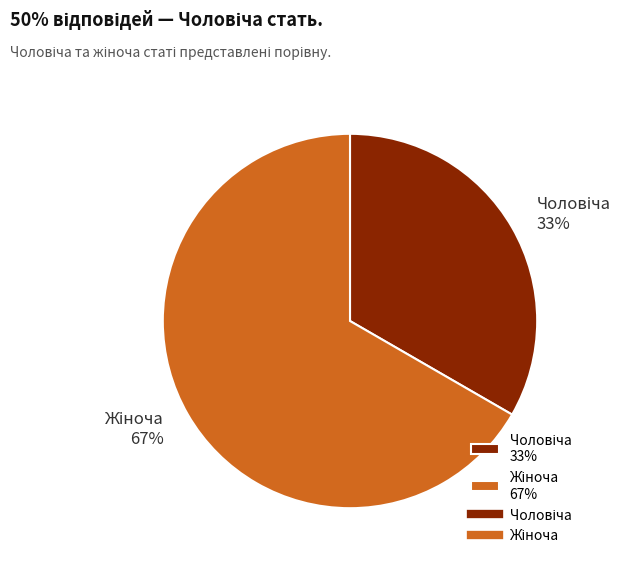

To the nearest percent, what is the average slice percentage?

50%